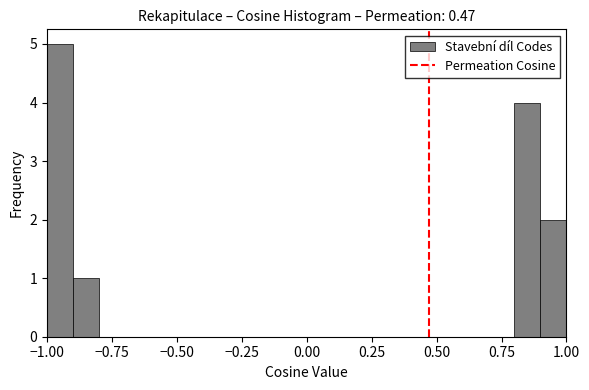

Read against the x-axis, roughly where is the centre of the tallest bar?

-0.95